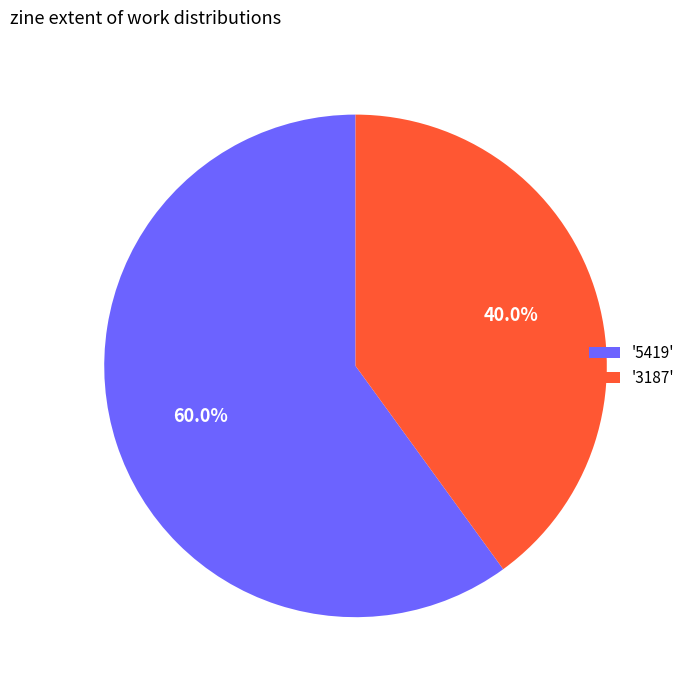

What is the total percentage of '5419' and '3187'?

100.0%